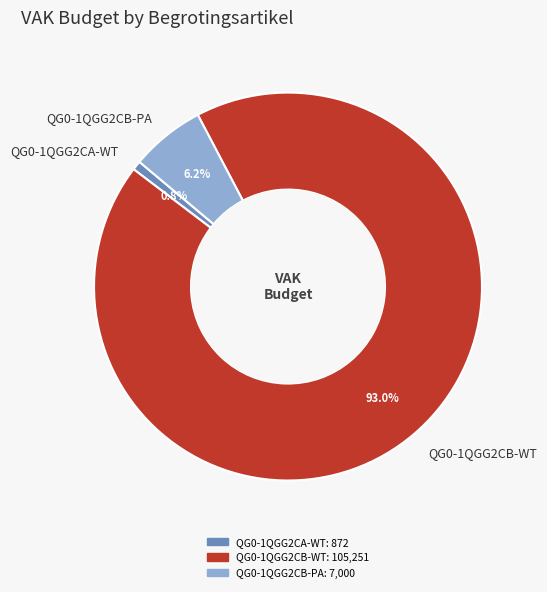

What portion of the pie excludes QG0-1QGG2CA-WT?

99.2%